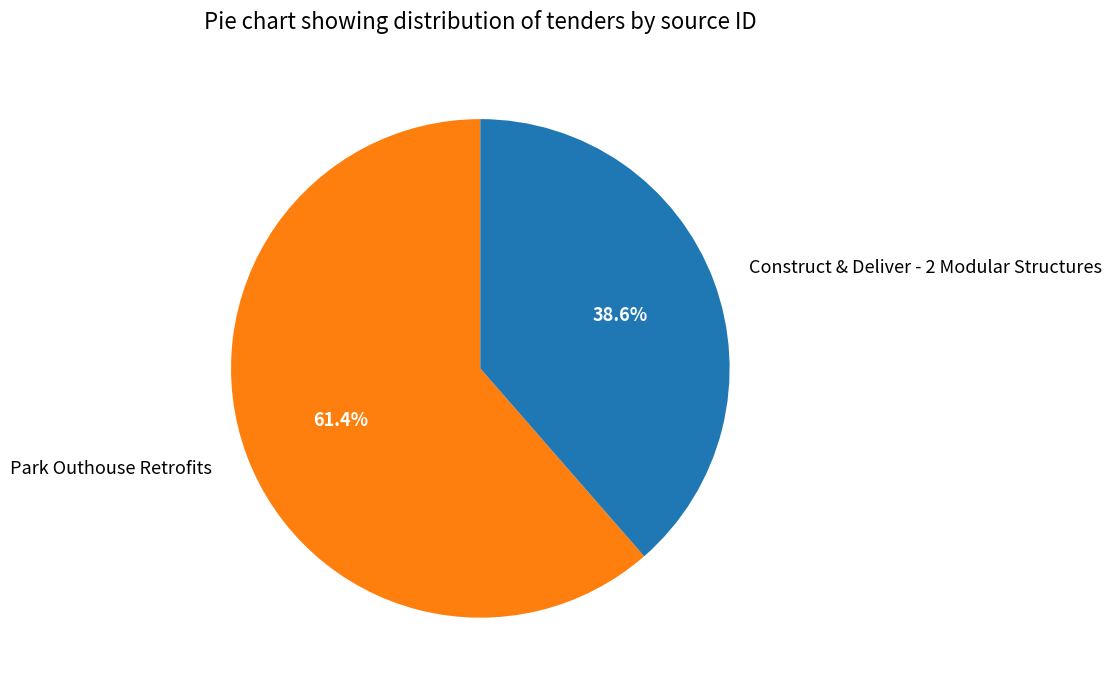

Approximately how many times larger is the value at Construct & Deliver - 2 Modular Structures compared to Park Outhouse Retrofits?

0.6